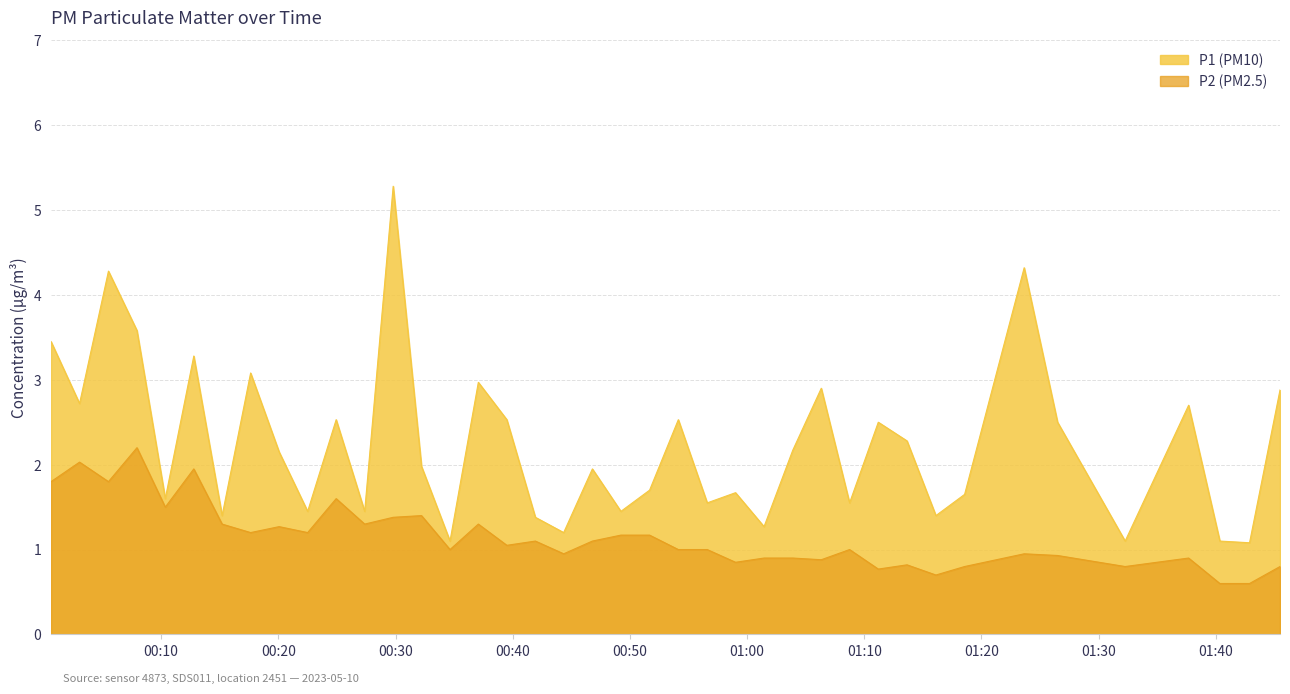

How many lines are shown in the chart?

2